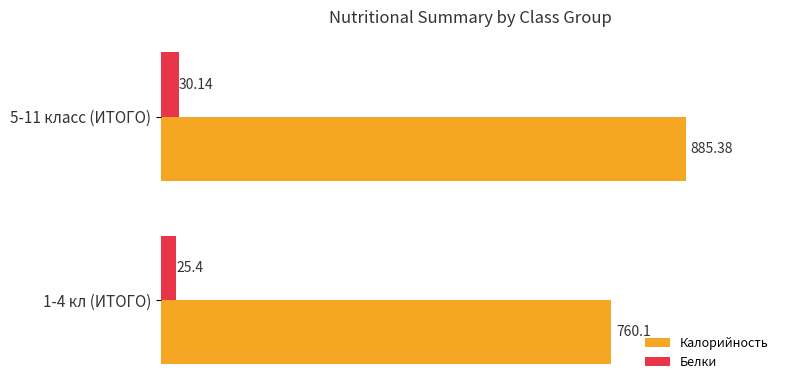

What is the difference between the maximum and minimum values in the Белки series?

4.7